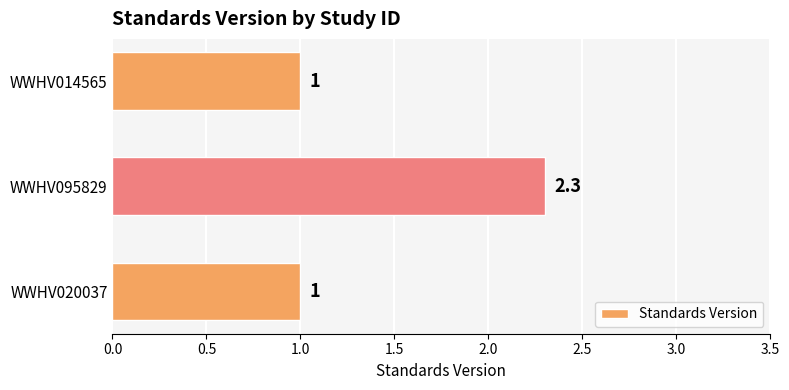

True or false: the data shows 4.0 at WWHV095829.

False